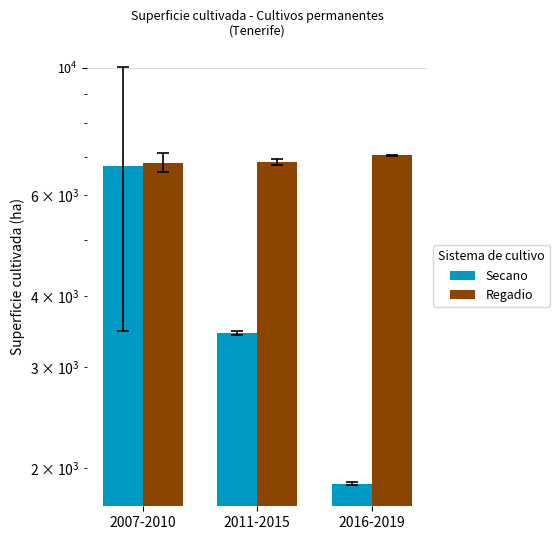

Which series changed the most between 2011-2015 and 2016-2019?

Secano